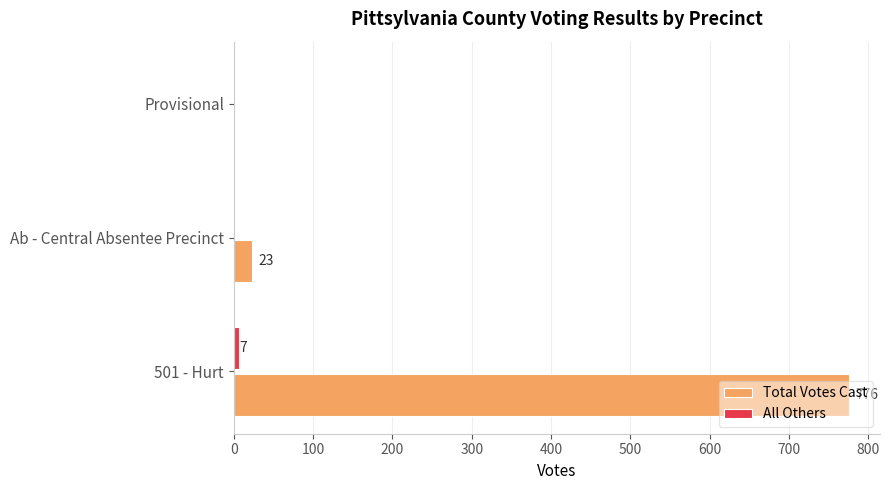

True or false: Total Votes Cast has a value of -507 at Provisional.

False